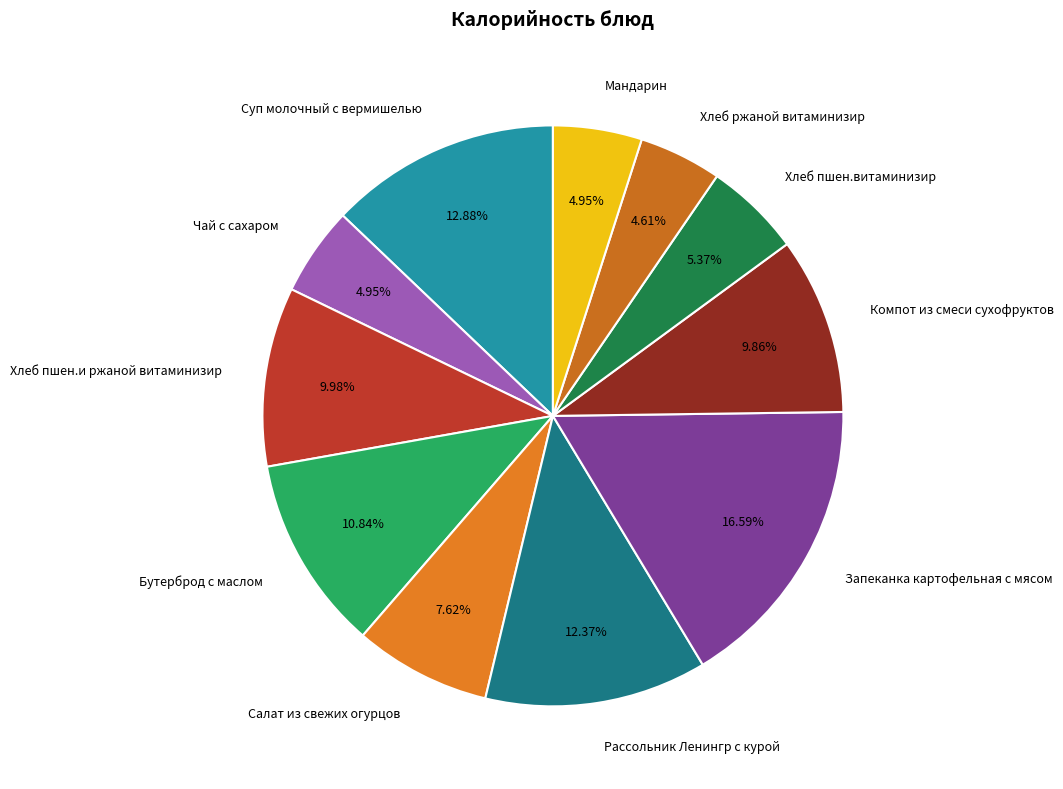

Count the number of slices in the pie.

11